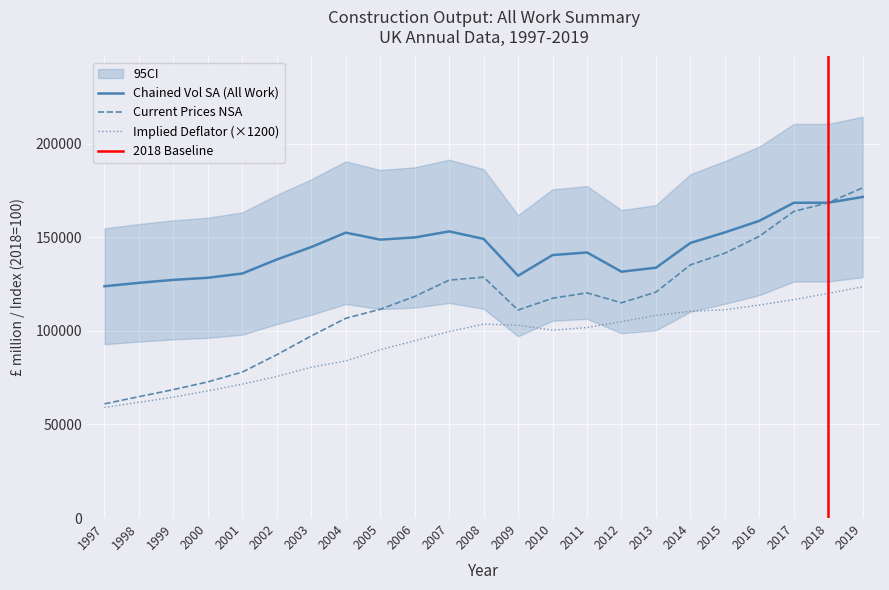

What is the difference between the maximum and second lowest values in the Implied Deflator (All Work) series?

61680